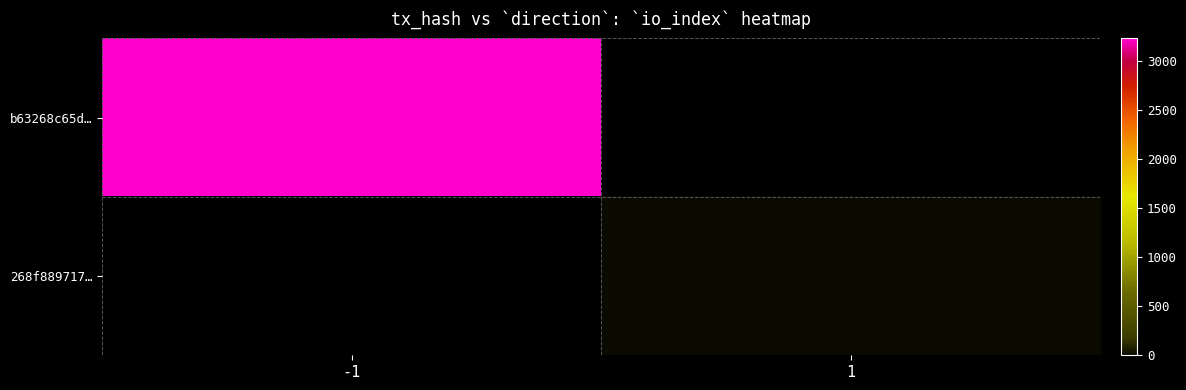

Between -1 and 1, which series saw the biggest shift?

b63268c65d…